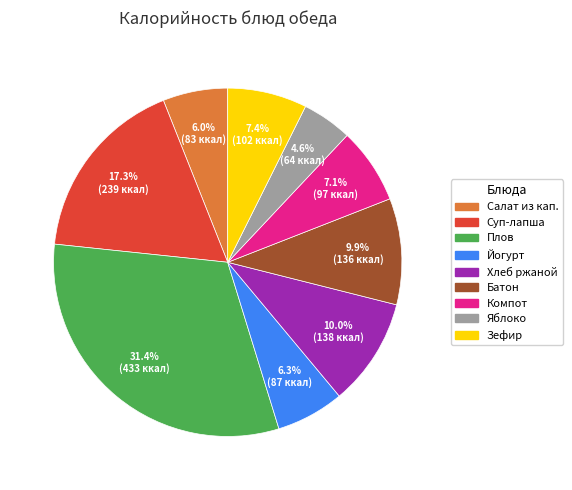

Is there a majority slice in this chart?

No